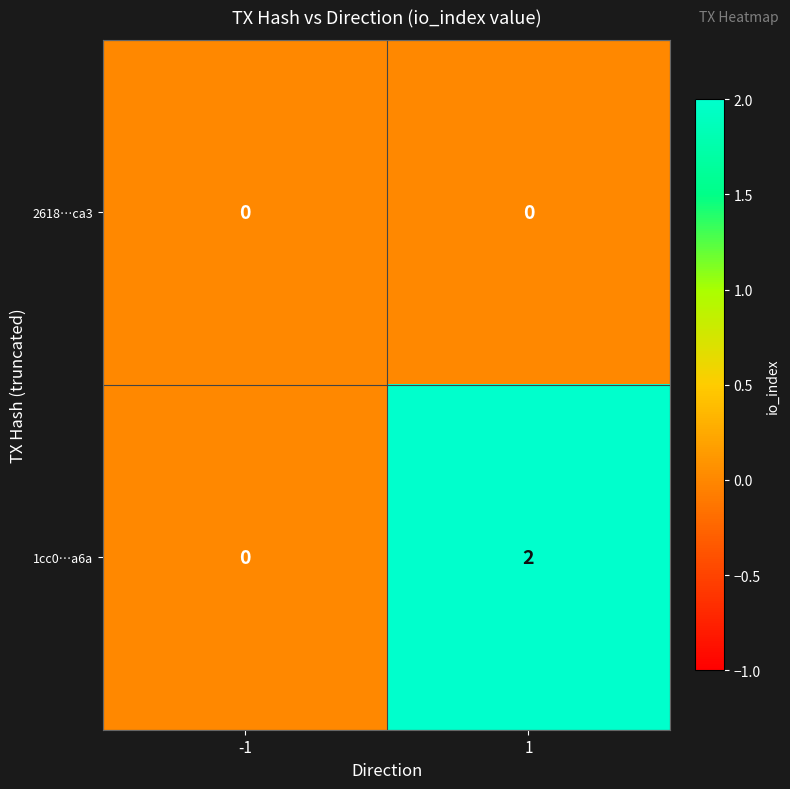

Reading right to left, extract all data points from this chart.

2618…ca3: 0	0
1cc0…a6a: 2	0